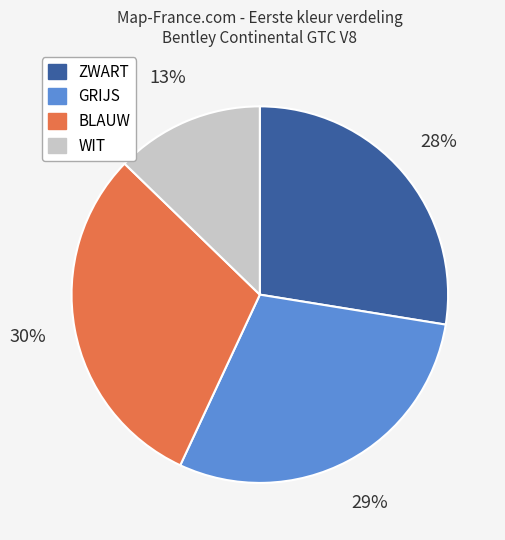

To the nearest percent, what percentage of the pie is GRIJS?

29%